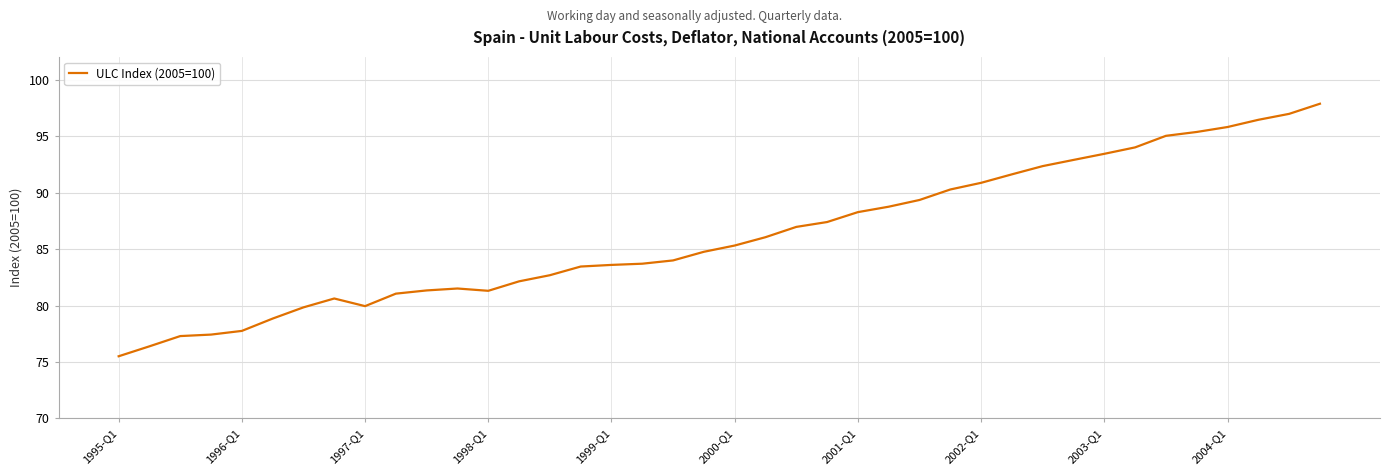

What is the difference between the maximum and minimum values?

22.4